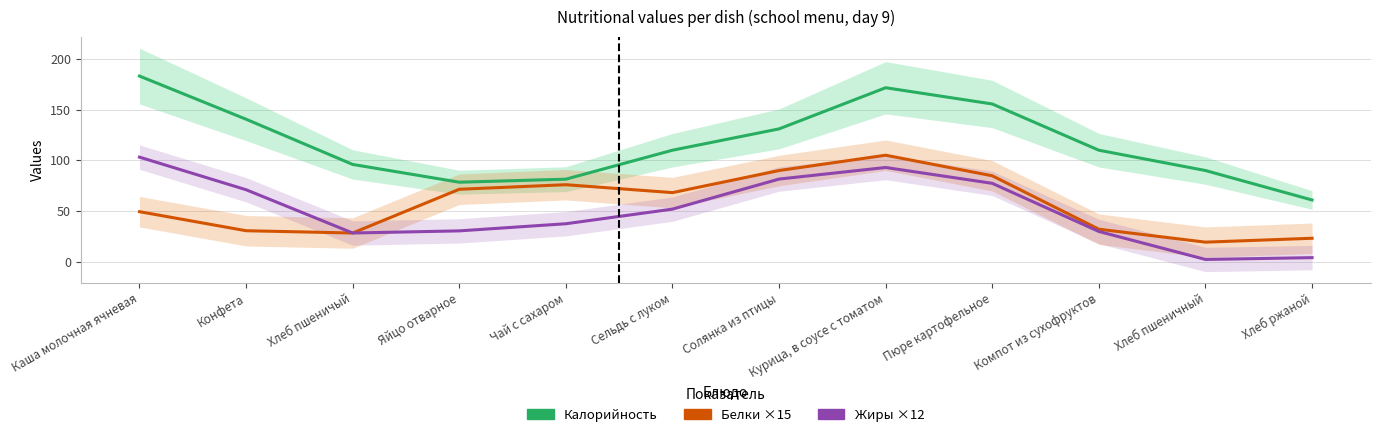

What is the difference between the maximum and minimum values in the Белки ×15 series?

85.6